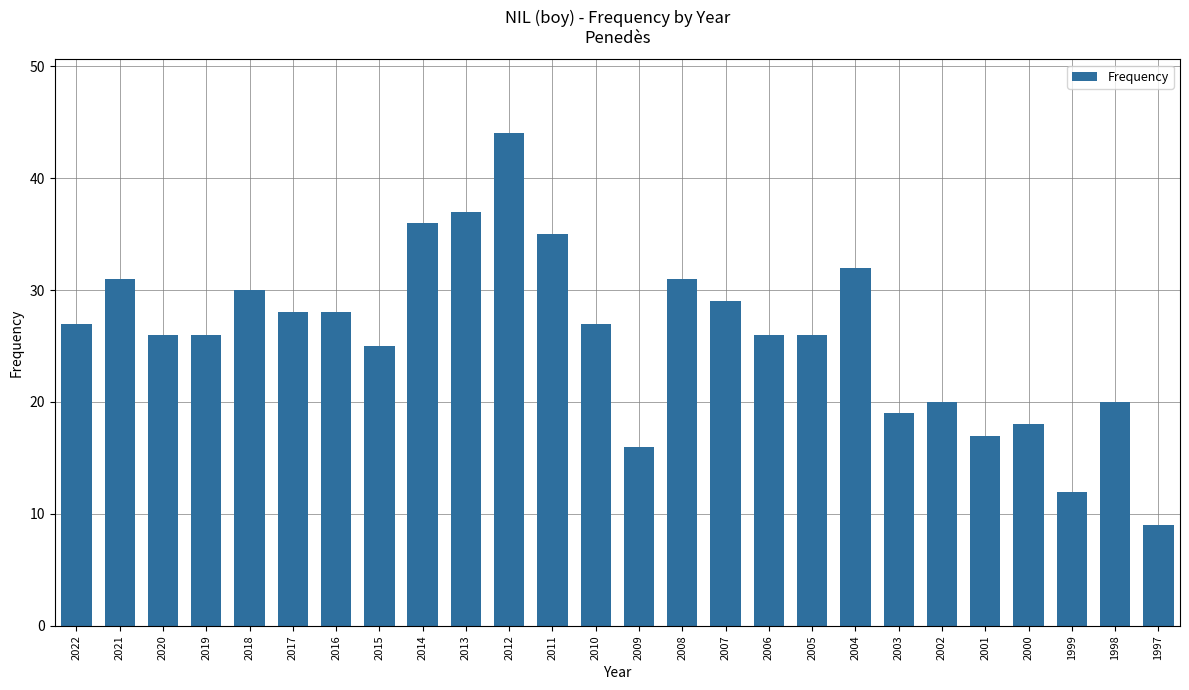

How many data points are less than 27?

13